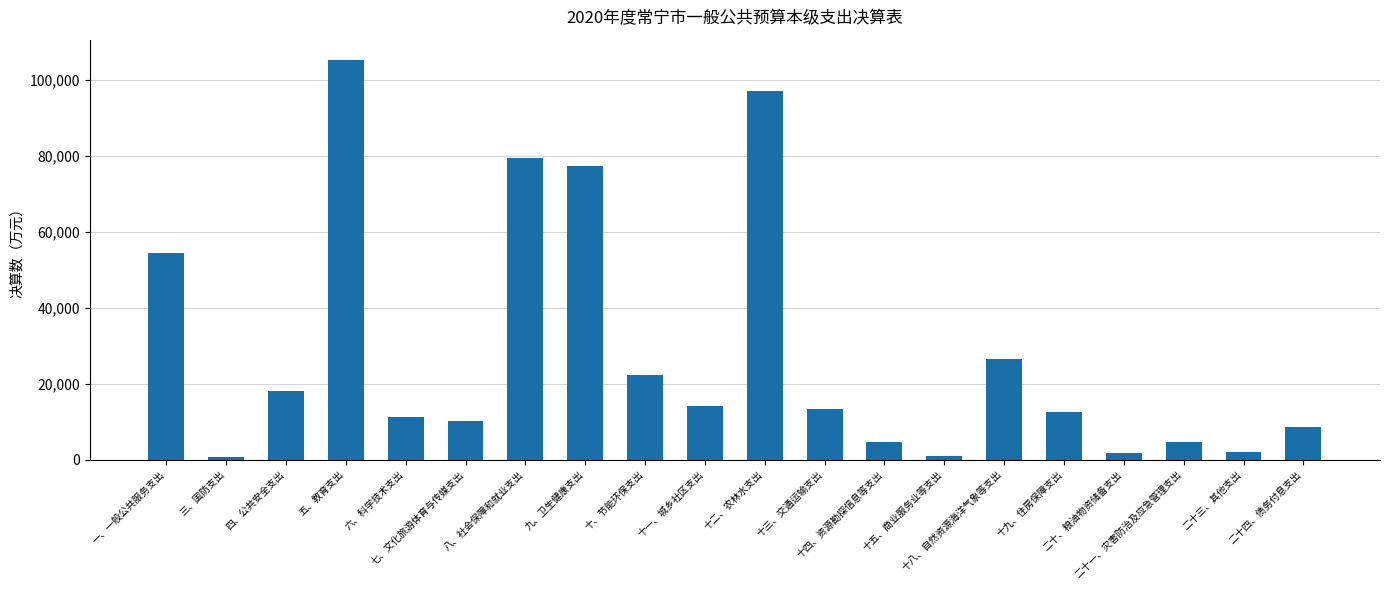

Does the chart contain stacked bars?

No